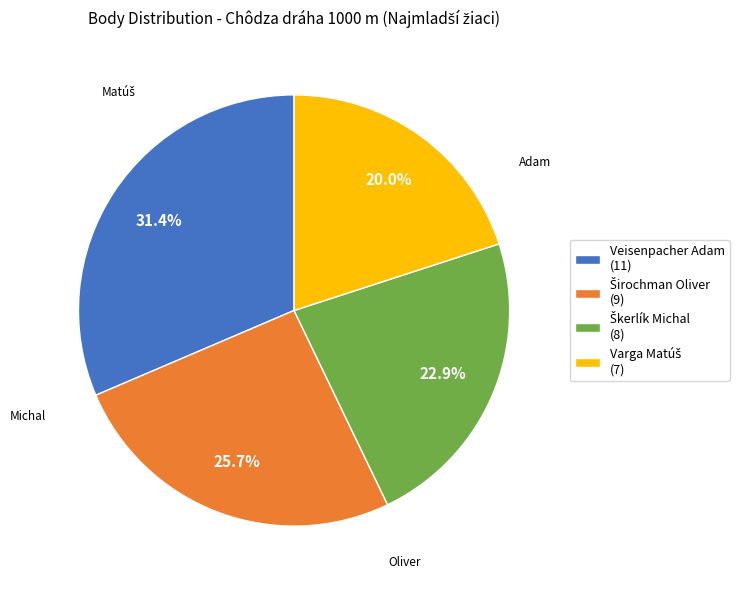

What percentage is NOT represented by Veisenpacher Adam (11)?

68.6%